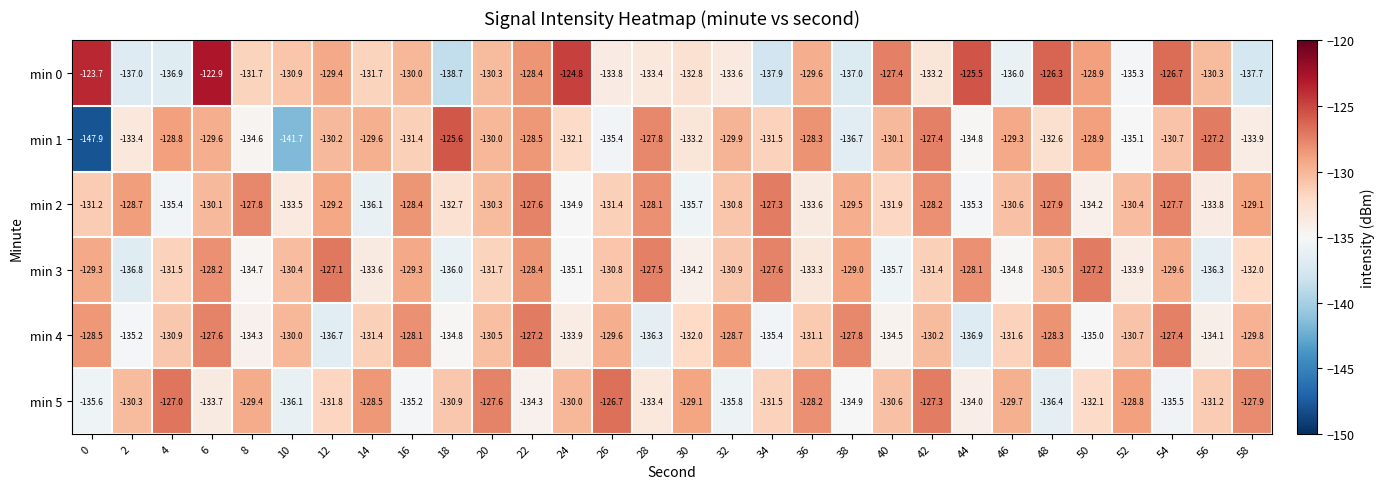

What is the difference between the maximum and second lowest values in the min 2 series?

8.4